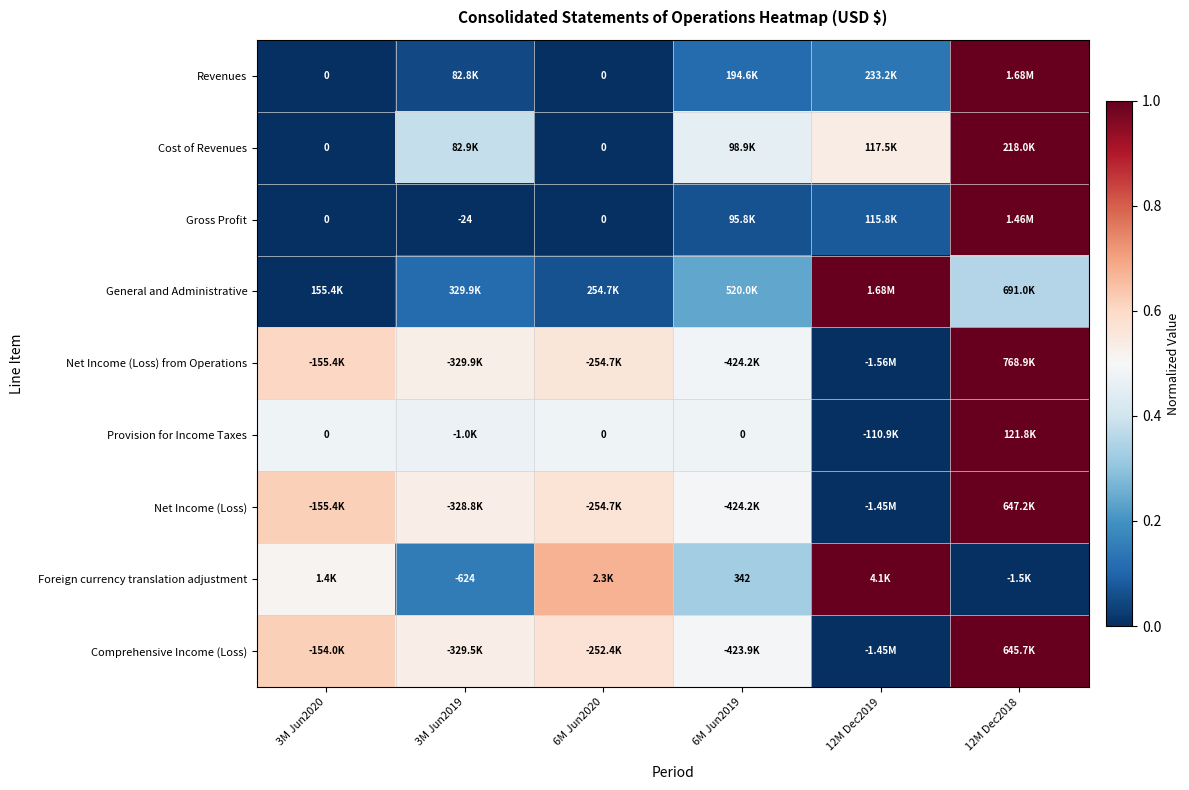

Where is Revenues nearest to the value 0?

3M Jun2020